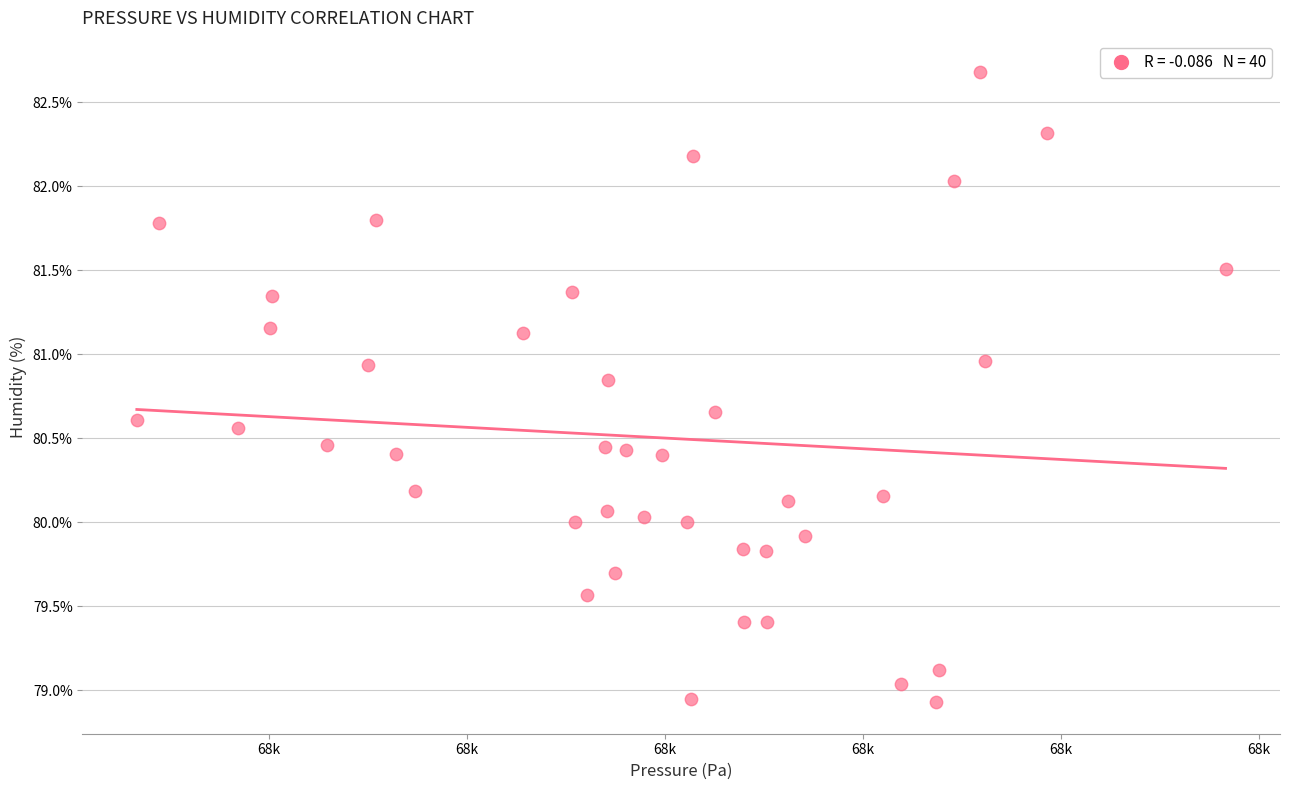

What is the range of X values (max minus min)?

274.9